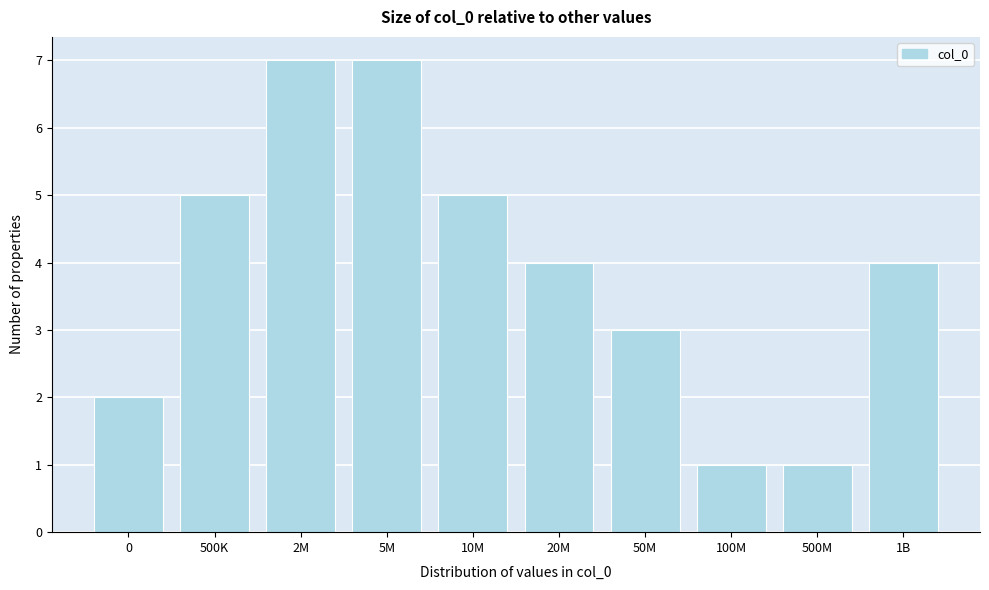

Reading left to right, what are all the values shown in this chart?

2	5	7	7	5	4	3	1	1	4